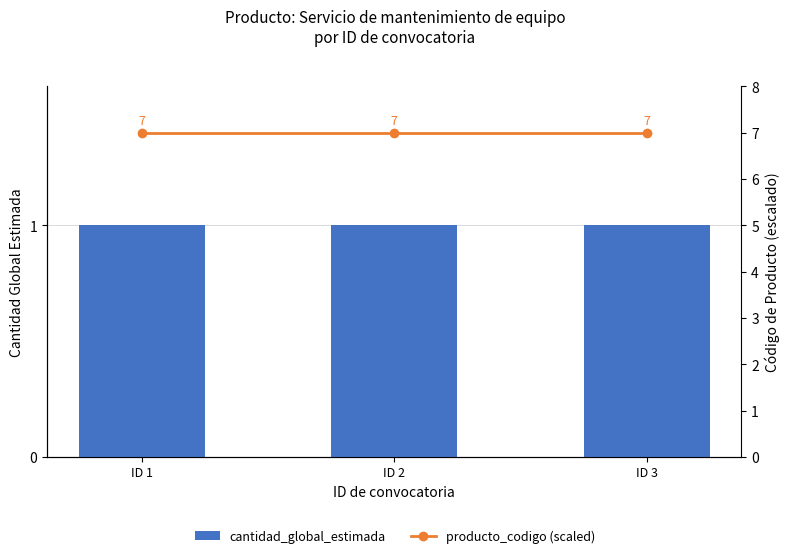

Reading right to left, extract all data points from this chart.

cantidad_global_estimada: 1	1	1
producto_codigo (scaled): 7	7	7